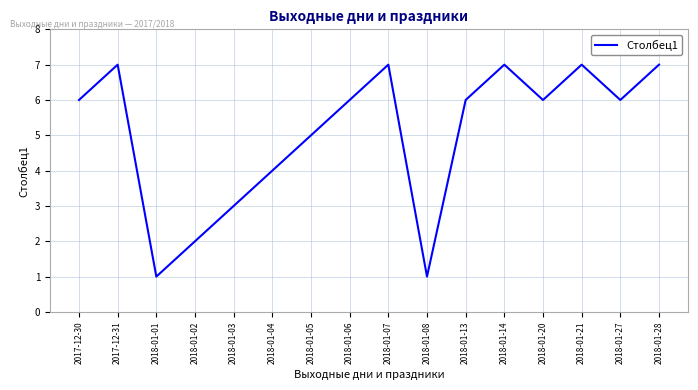

What is the difference between the second highest and second lowest values?

6